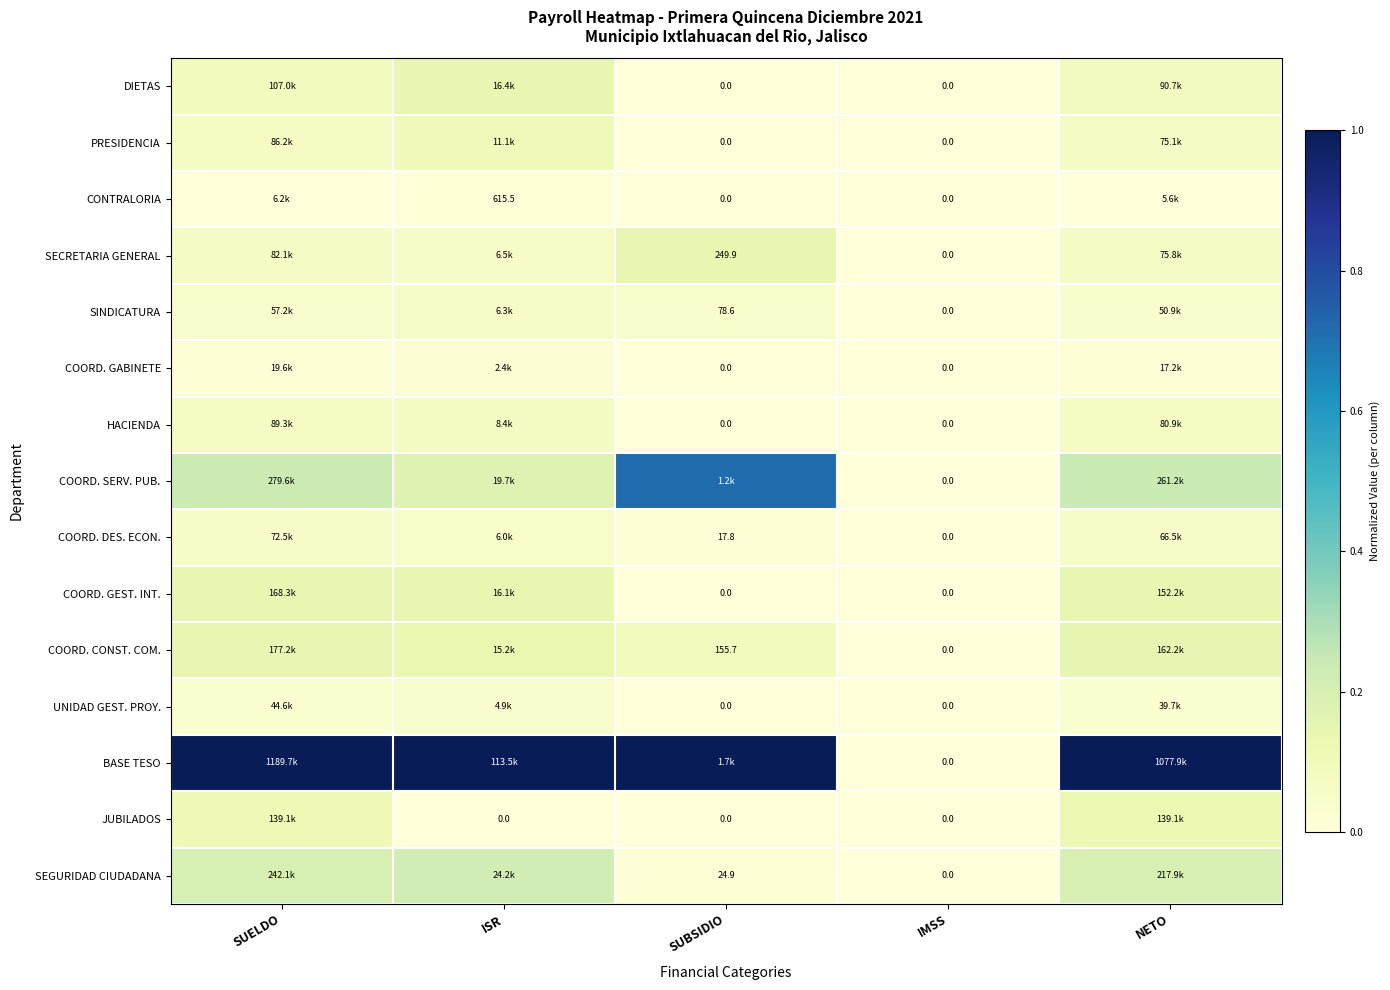

How many values in HACIENDA are above zero?

3